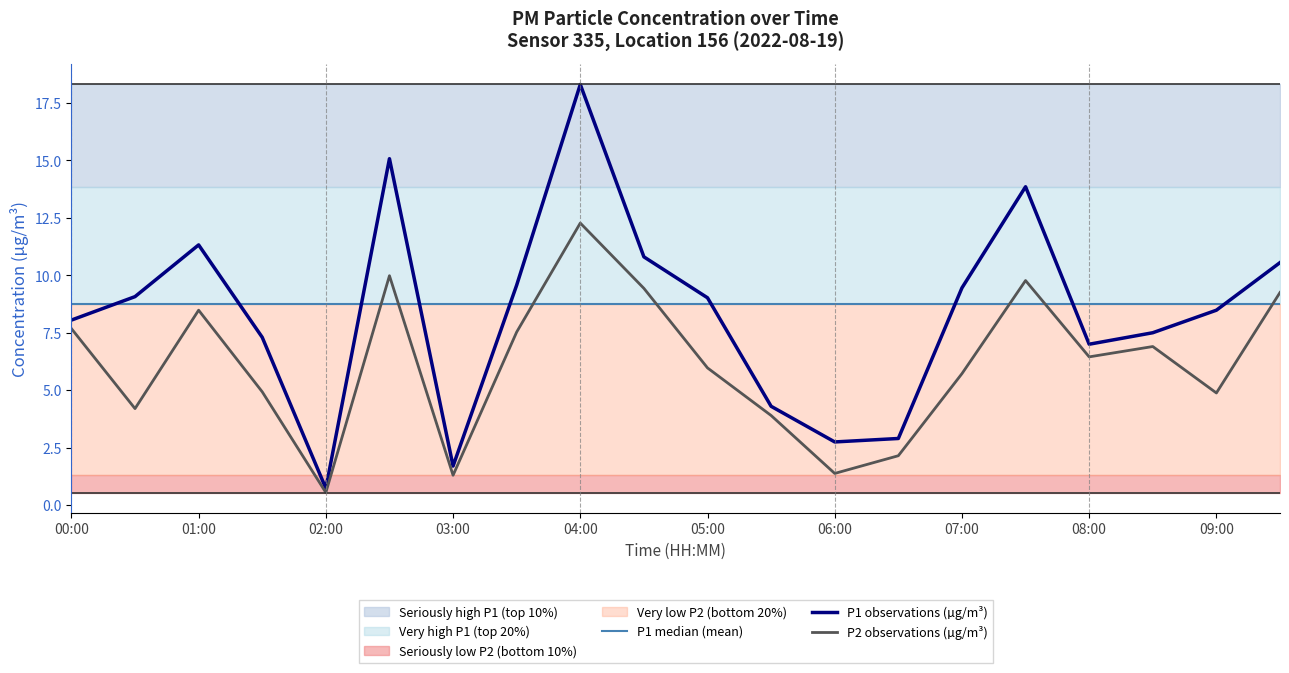

How many lines are shown in the chart?

3